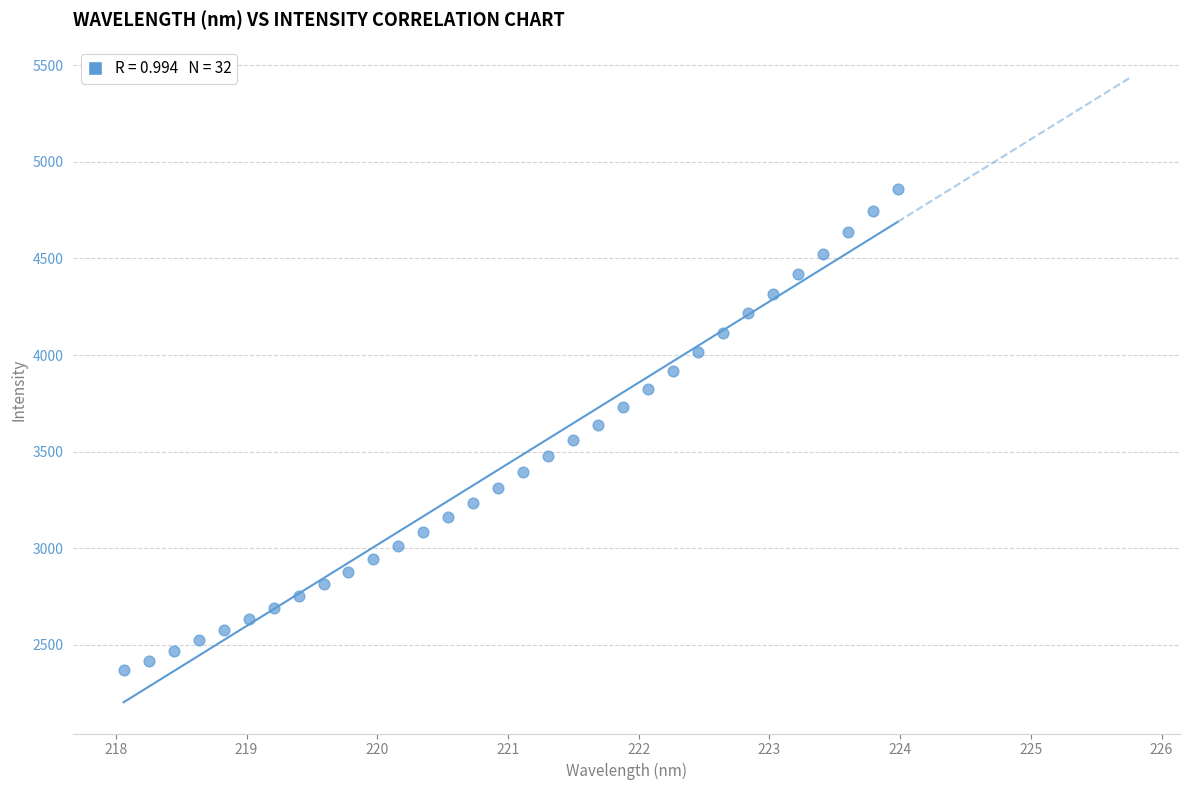

What is the range of Y values (max minus min)?

2493.7